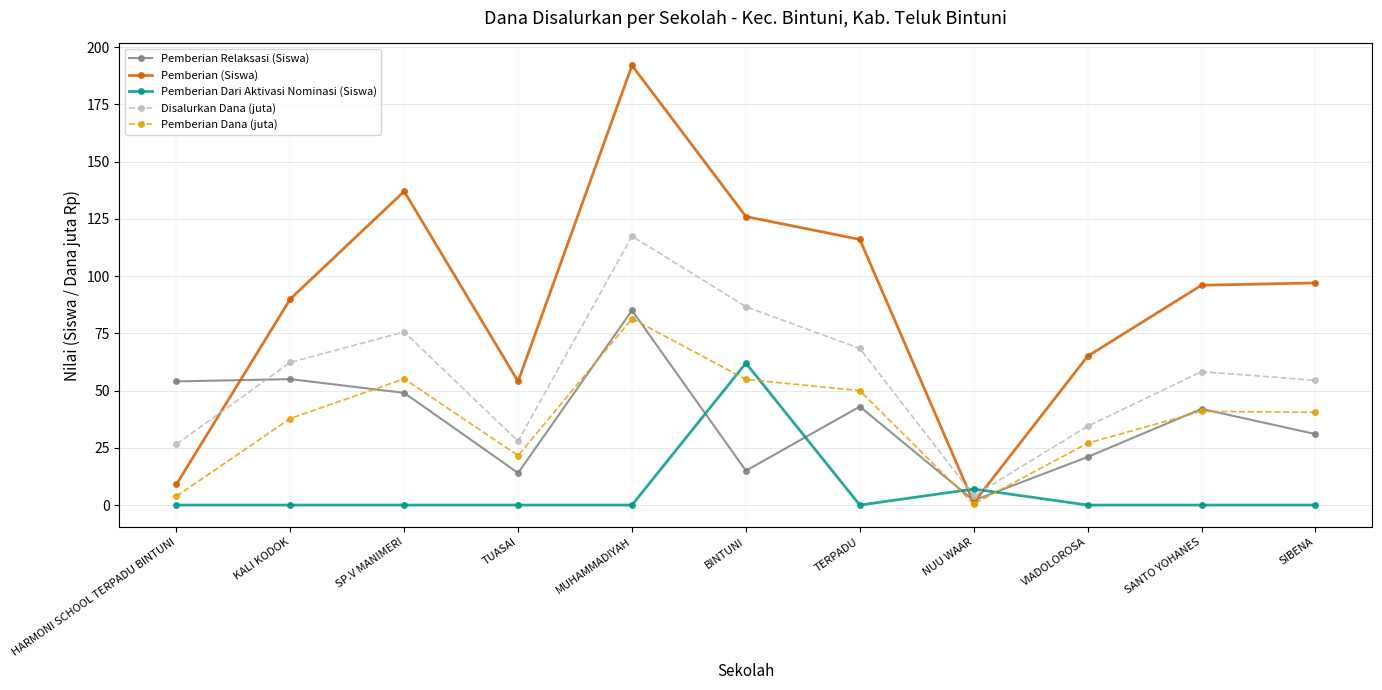

What is the maximum value for Pemberian (Siswa)?

192.0